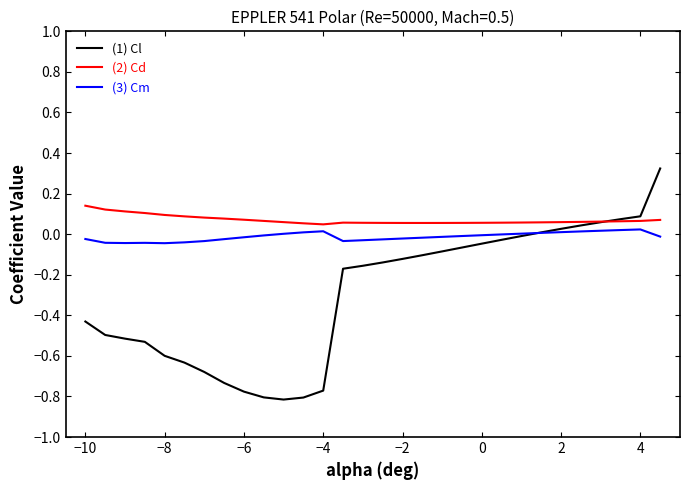

Rank the series by their average value, from highest to lowest.

(2) Cd, (3) Cm, (1) Cl